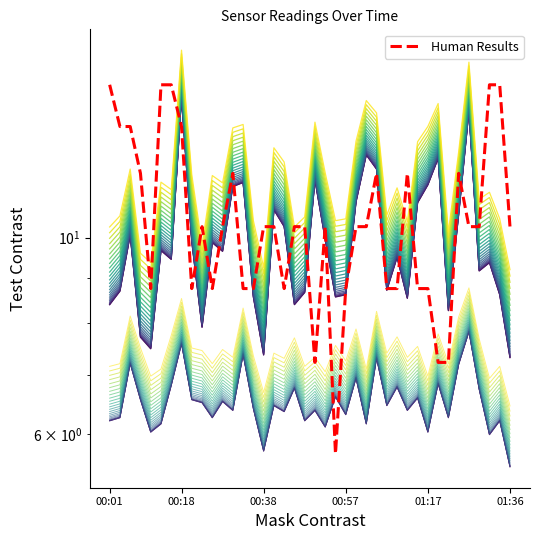

Reading right to left, list all the values displayed in this chart.

SDS_P1: 01:36=7.3	01:34=8.6	01:31=9.4	01:29=9.2	01:26=13.9	01:24=10.6	01:22=8.3	01:19=12.3	01:17=11.5	01:14=10.9	01:12=8.5	01:09=9.5	01:07=8.7	01:04=11.9	01:02=12.4	01:00=11.0	00:57=8.6	00:55=8.6	00:52=9.9	00:50=11.6	00:47=8.7	00:45=8.4	00:43=10.3	00:40=10.8	00:38=7.4	00:35=8.6	00:33=11.5	00:30=11.4	00:28=9.7	00:26=9.9	00:23=7.9	00:21=9.9	00:18=14.4	00:16=9.4	00:13=9.7	00:11=7.5	00:08=7.7	00:06=10.1	00:04=8.7	00:01=8.4
SDS_P2: 01:36=5.9	01:34=6.6	01:31=6.4	01:29=7.2	01:26=8.3	01:24=7.6	01:22=6.7	01:19=7.3	01:17=6.5	01:14=7.0	01:12=6.8	01:09=7.2	01:07=6.9	01:04=7.7	01:02=6.6	01:00=7.4	00:57=6.7	00:55=7.0	00:52=6.5	00:50=6.8	00:47=6.6	00:45=7.2	00:43=6.8	00:40=6.9	00:38=6.2	00:35=6.8	00:33=7.8	00:30=6.8	00:28=7.0	00:26=6.7	00:23=6.9	00:21=7.0	00:18=8.0	00:16=7.2	00:13=6.6	00:11=6.5	00:08=7.0	00:06=7.6	00:04=6.7	00:01=6.6
Signal: 01:36=10.3	01:34=14.9	01:31=14.9	01:29=10.3	01:26=10.3	01:24=11.8	01:22=7.2	01:19=7.2	01:17=8.8	01:14=8.8	01:12=11.8	01:09=8.8	01:07=8.8	01:04=11.8	01:02=10.3	01:00=10.3	00:57=8.8	00:55=5.7	00:52=10.3	00:50=7.2	00:47=10.3	00:45=10.3	00:43=8.8	00:40=10.3	00:38=10.3	00:35=8.8	00:33=8.8	00:30=11.8	00:28=10.3	00:26=8.8	00:23=10.3	00:21=8.8	00:18=13.4	00:16=14.9	00:13=14.9	00:11=8.8	00:08=11.8	00:06=13.4	00:04=13.4	00:01=14.9